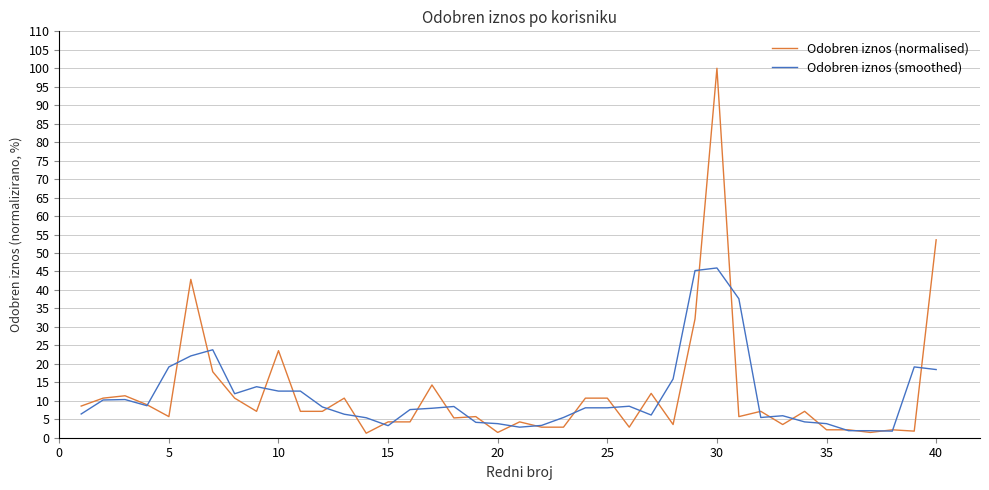

After their last crossing, which series has the higher values: Odobren iznos (normalised) or Odobren iznos (smoothed)?

Odobren iznos (normalised)